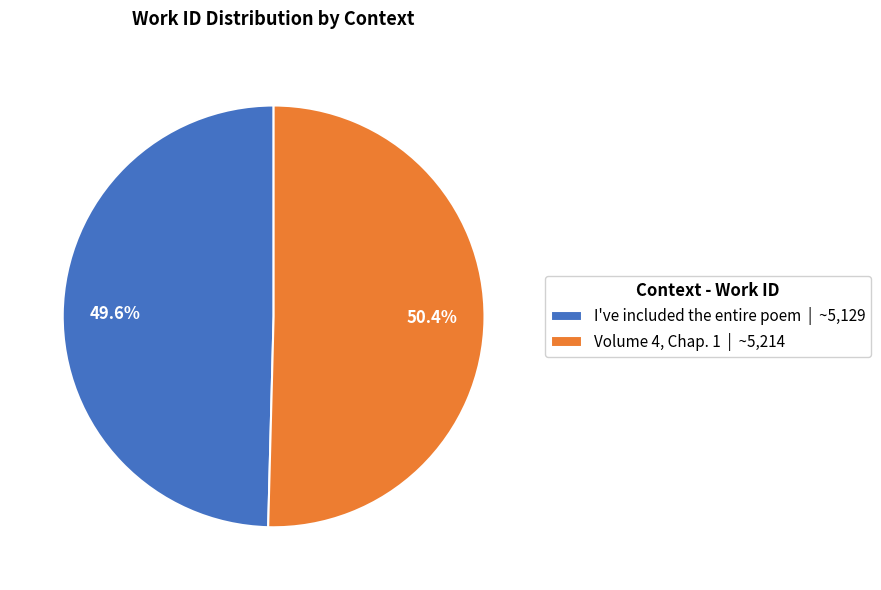

What portion of the pie excludes Volume 4, Chap. 1?

49.6%